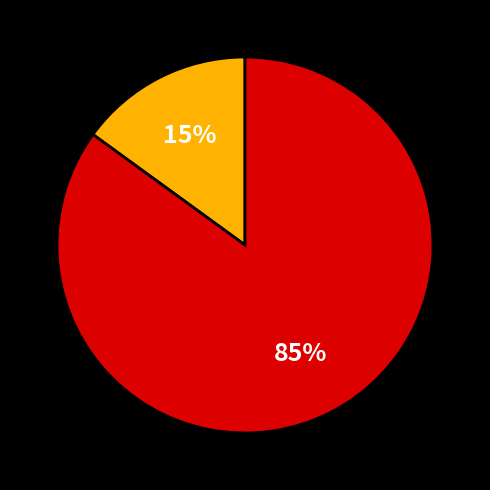

Does any single category account for the majority?

Yes